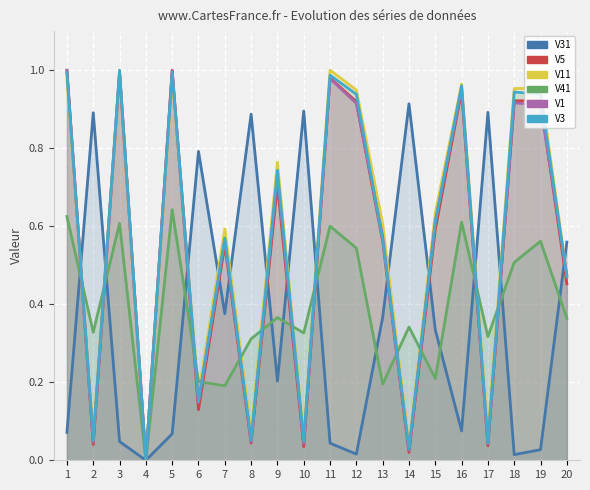

Which series has the largest total across all categories?

V11